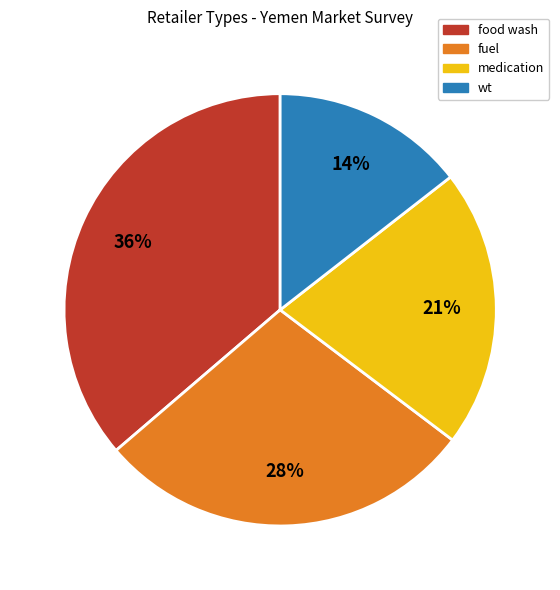

The wt slice represents 14% of the pie. True or false?

True